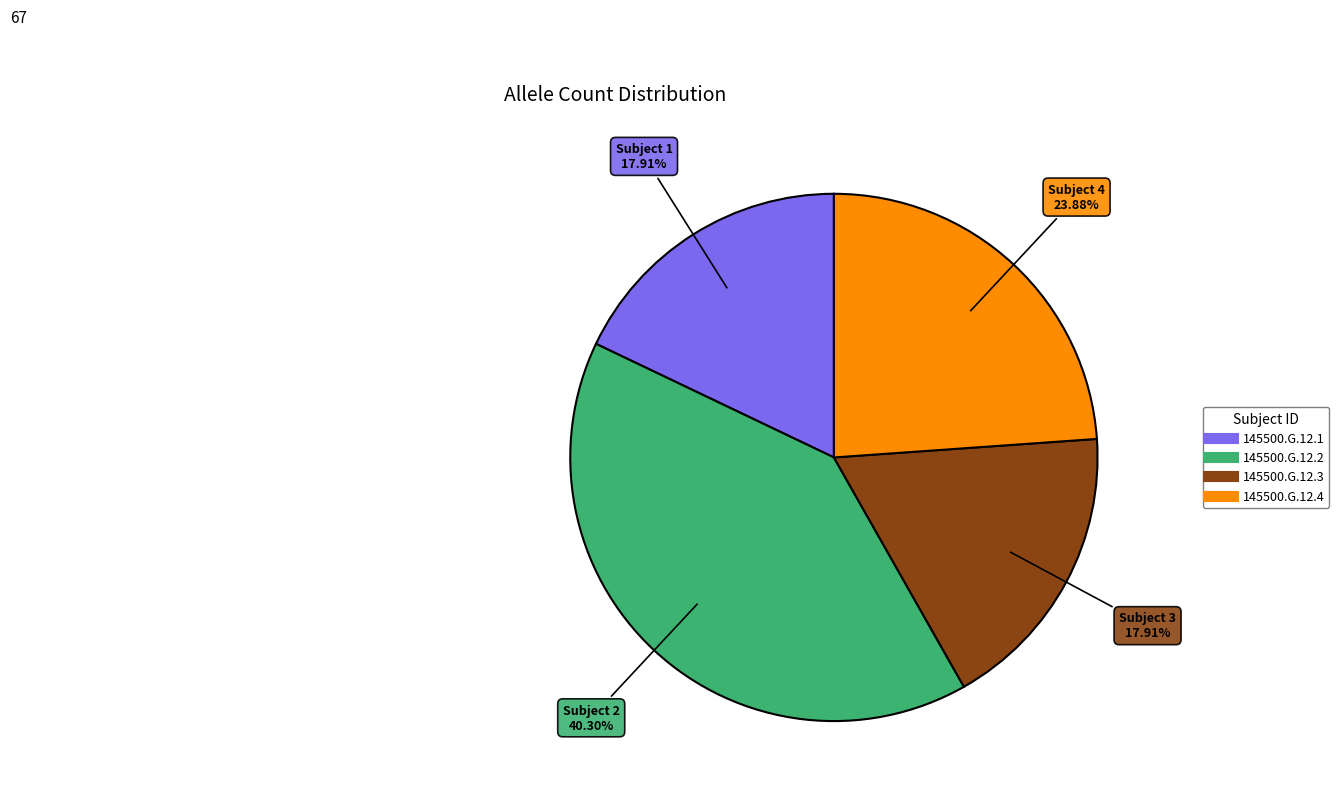

What is the ratio of the value at 145500.G.12.1 to the value at 145500.G.12.2?

0.4